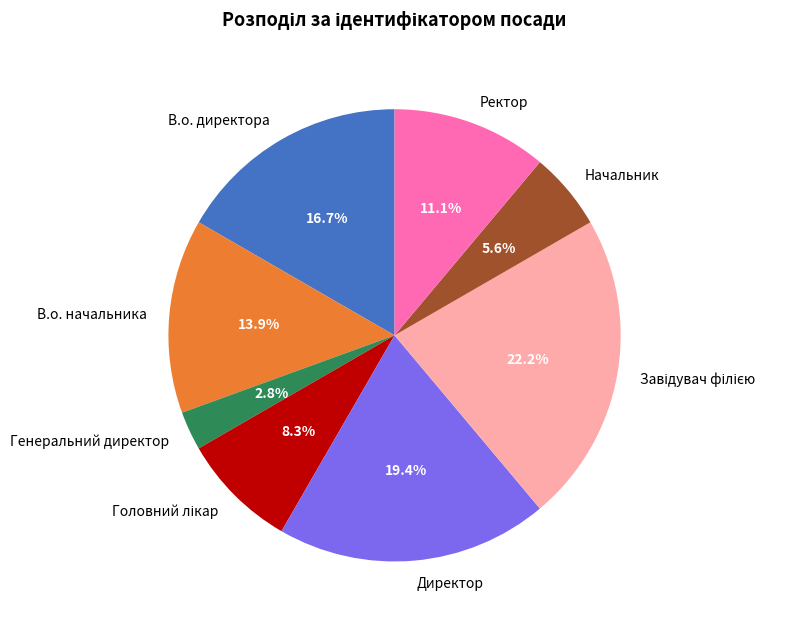

Which slice is the smallest?

Генеральний директор